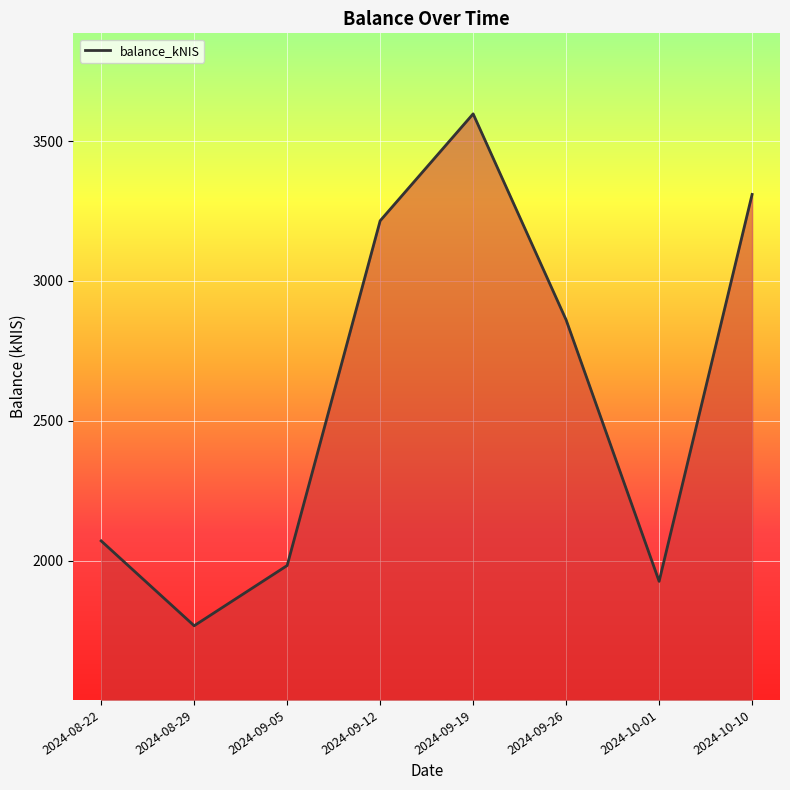

How many values are below 2860?

4